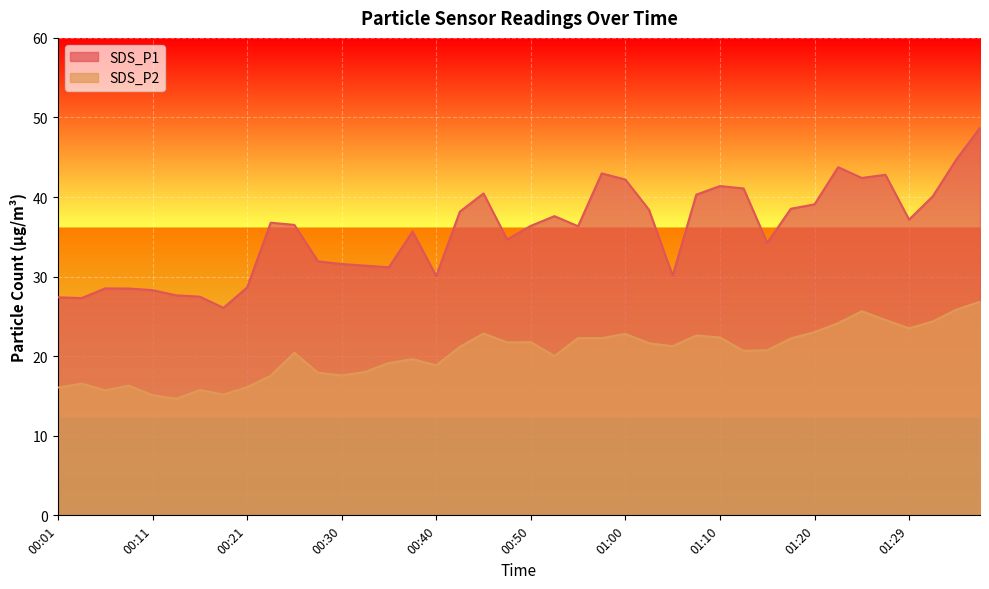

At which label is SDS_P1 closest to 37?

01:29